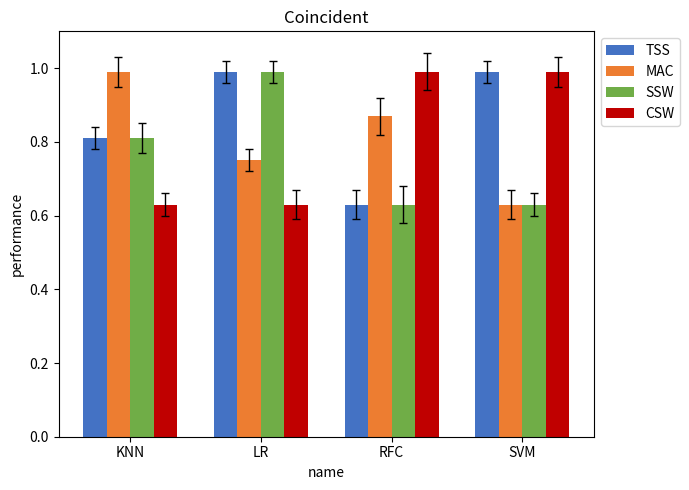

Rank the categories by MAC value from highest to lowest.

KNN, RFC, LR, SVM